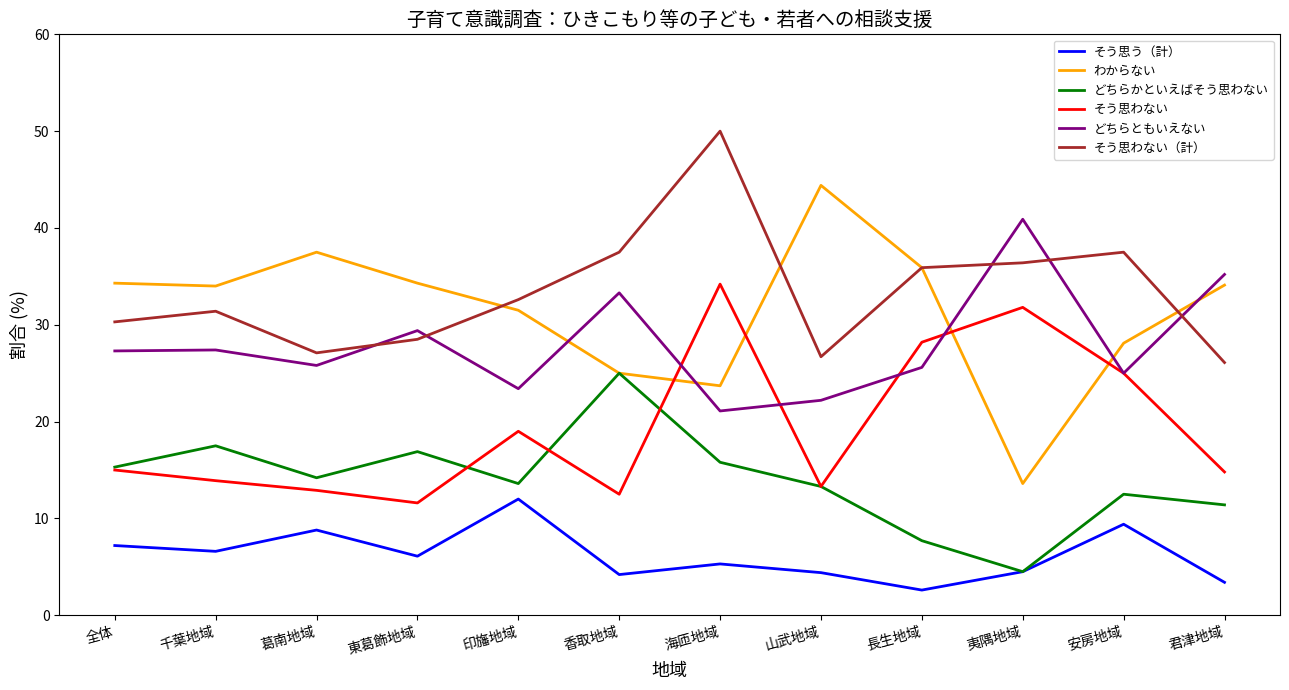

What position from the right is 全体?

12